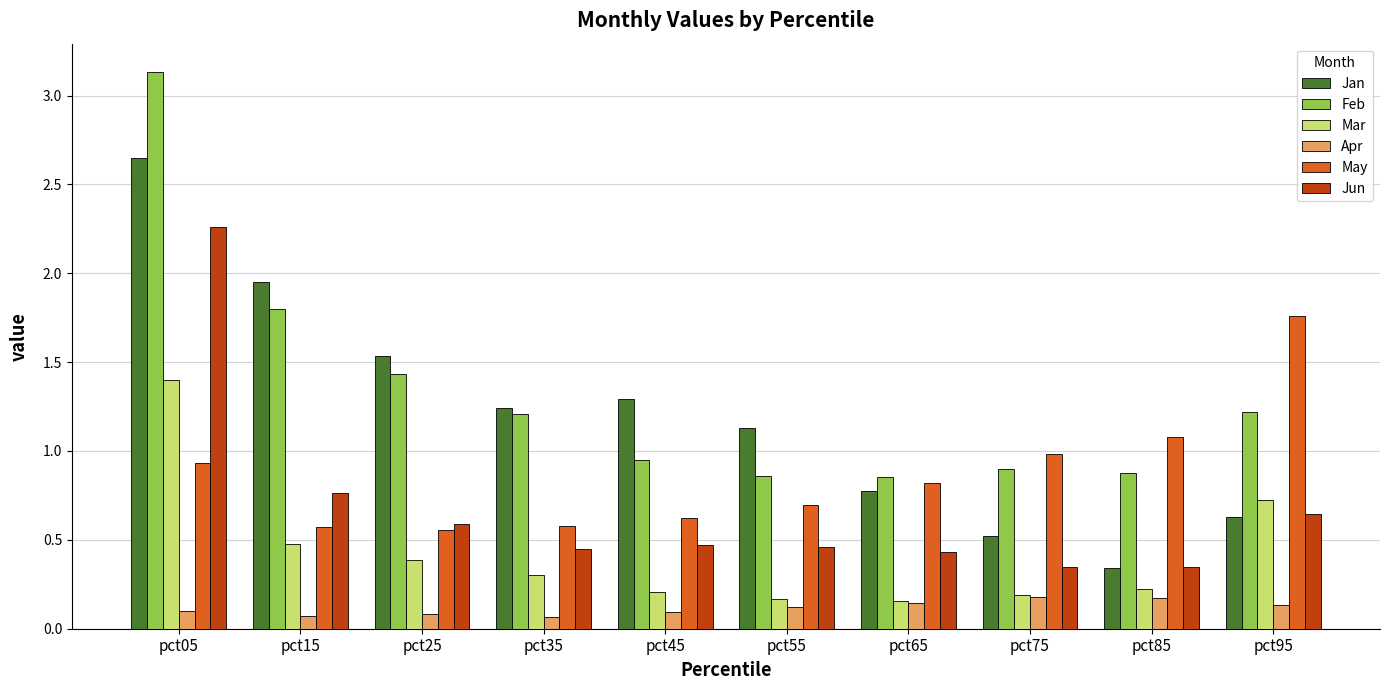

What is the total value across all series at pct55?

3.4